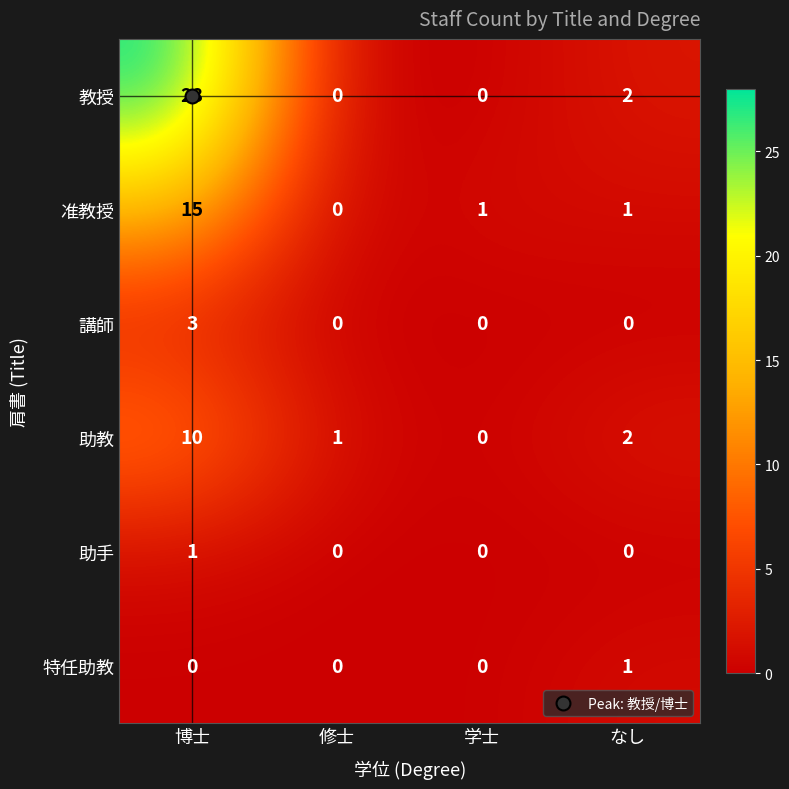

The 助教 series shows -3 at 学士. True or false?

False